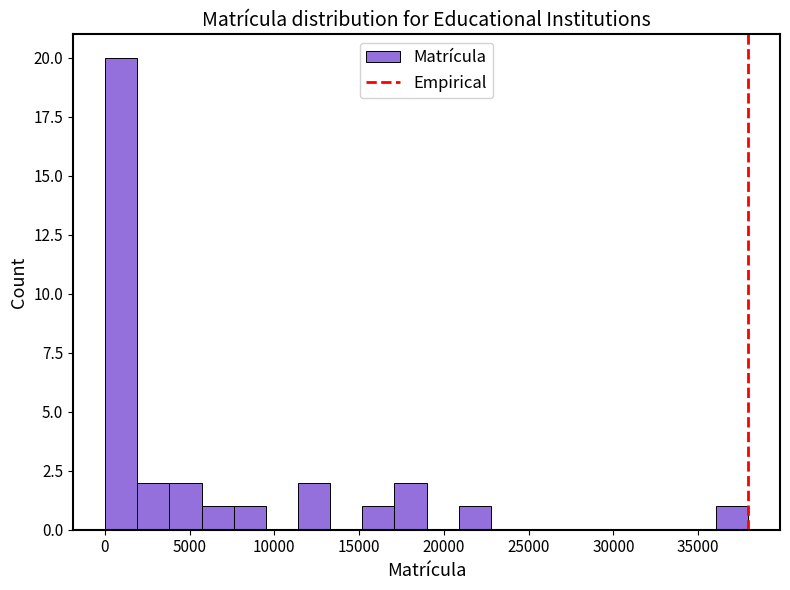

Read against the x-axis, roughly where is the centre of the tallest bar?

1000